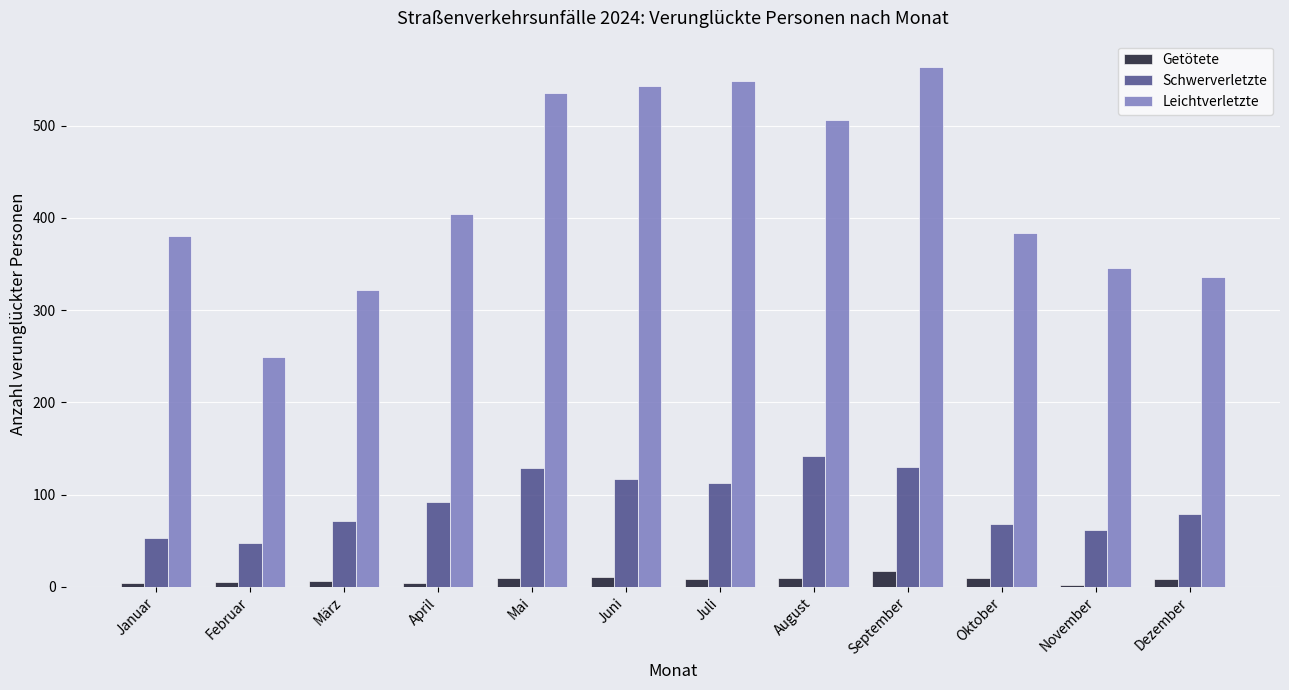

True or false: Getötete has a value of 9 at Oktober.

True